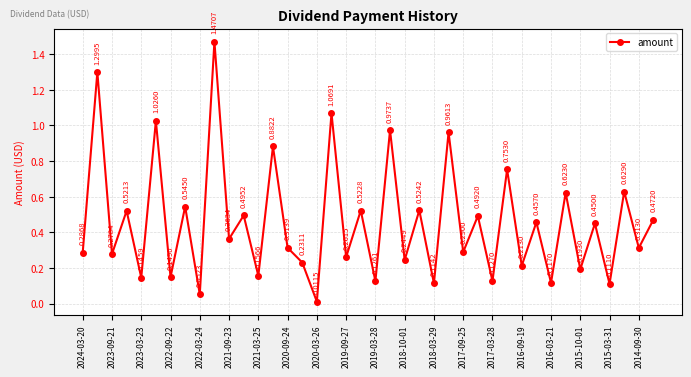

How many points are lower than both their immediate neighbors (excluding endpoints)?

18